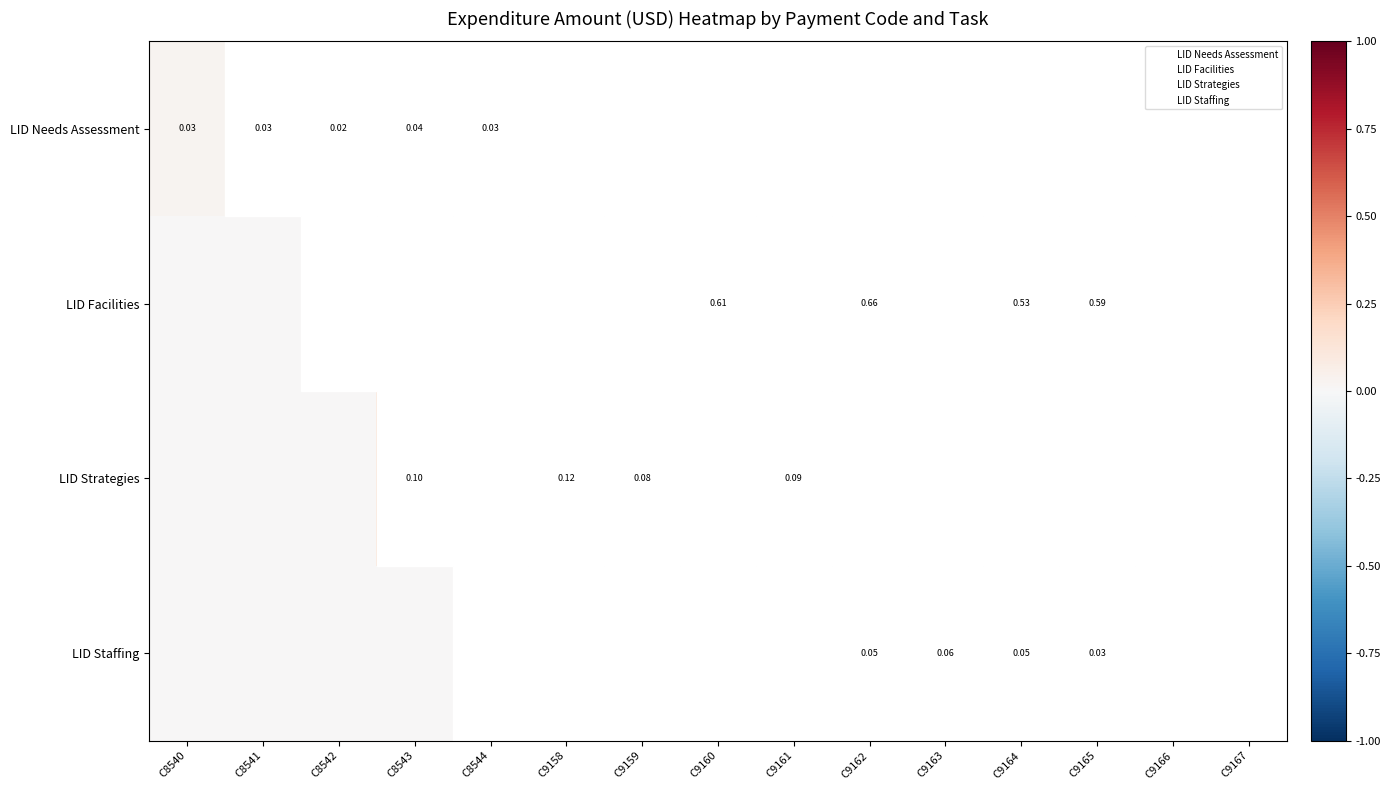

Rank the series at C8544 from highest to lowest value.

LID Needs Assessment, LID Facilities, LID Strategies, LID Staffing